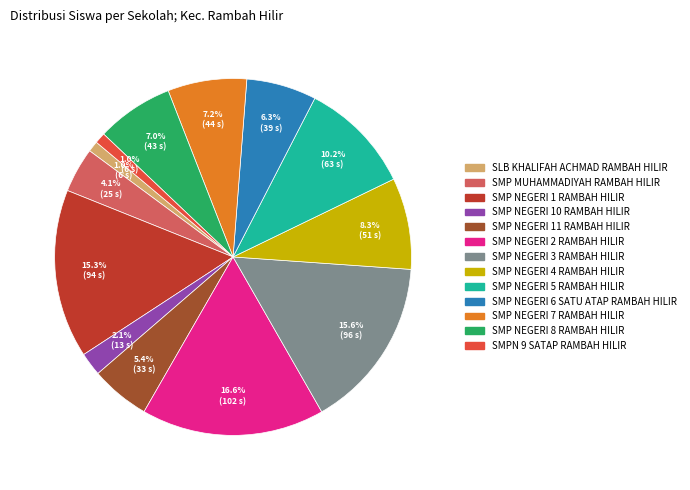

How much of the chart is everything except SMP NEGERI 6 SATU ATAP RAMBAH HILIR?

93.7%